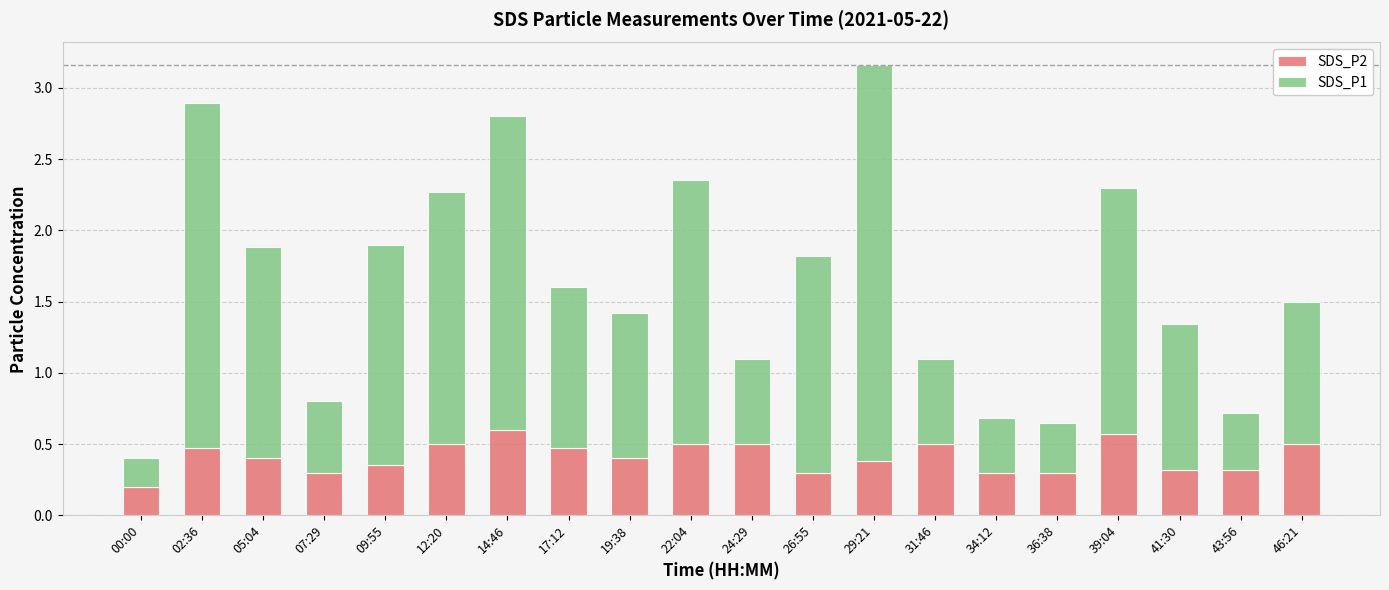

Where is SDS_P2 nearest to the value 0?

00:00